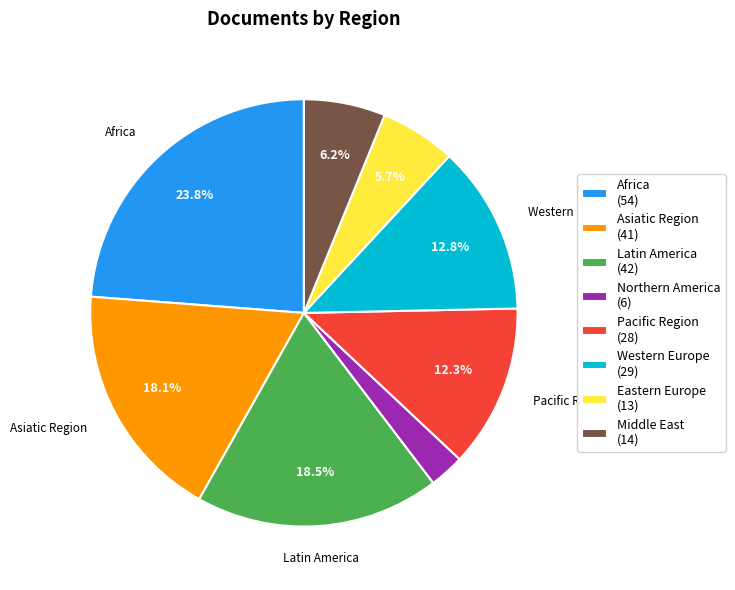

Is Middle East the majority of the pie?

No